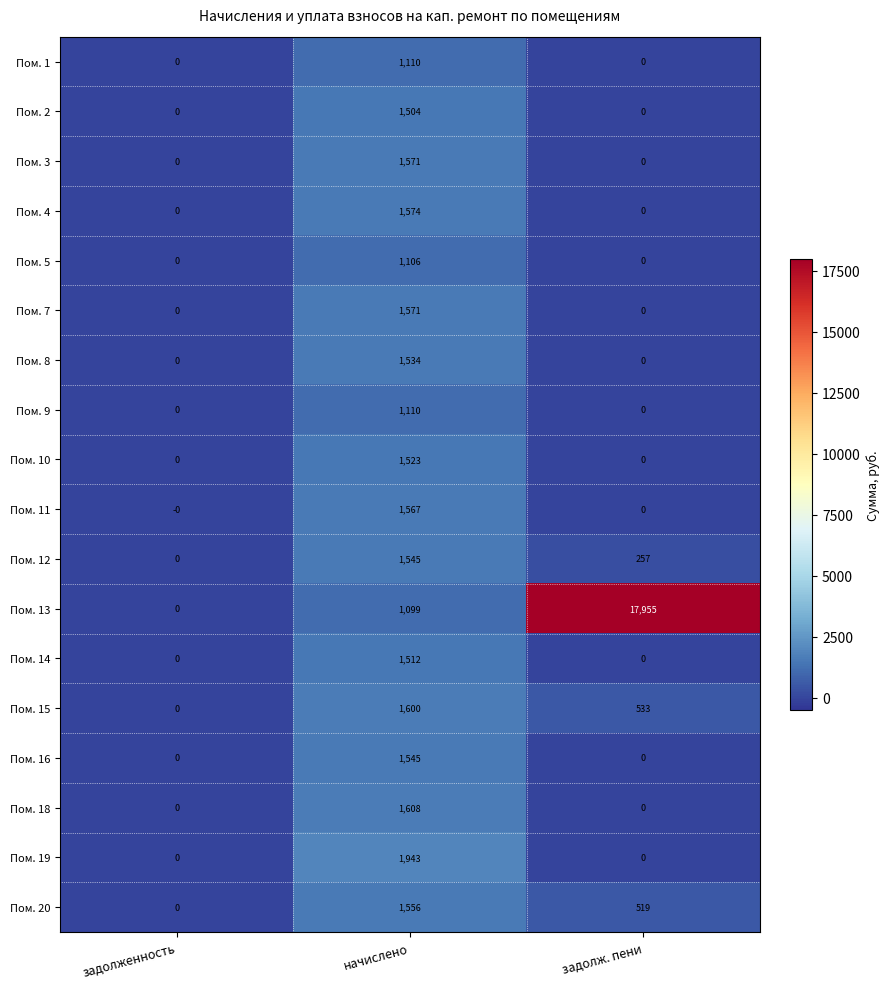

Is it true that Пом. 16 equals 1545 at начислено?

True